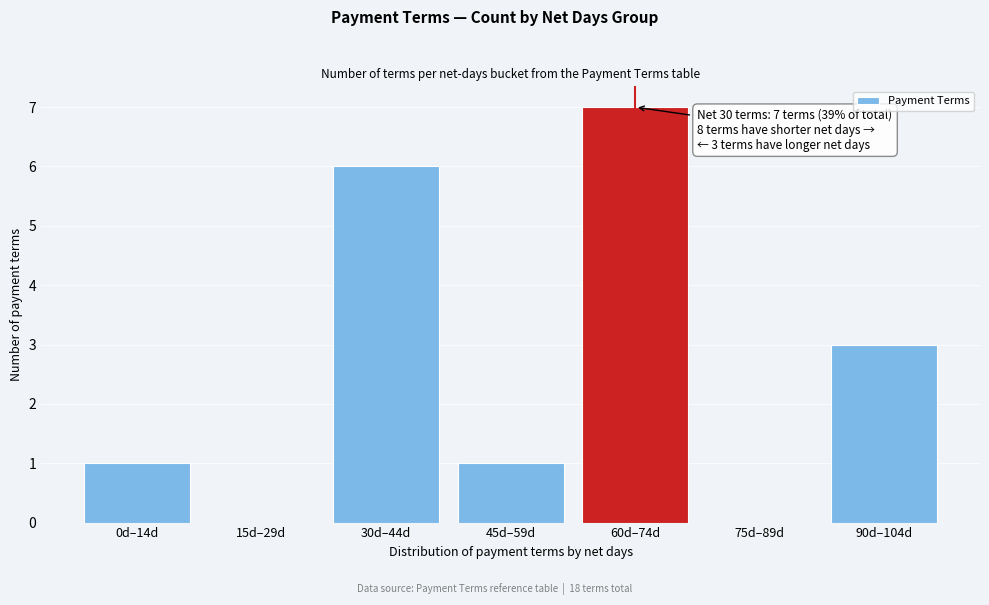

Reading left to right, list all the values displayed in this chart.

0d–14d=1	15d–29d=0	30d–44d=6	45d–59d=1	60d–74d=7	75d–89d=0	90d–104d=3